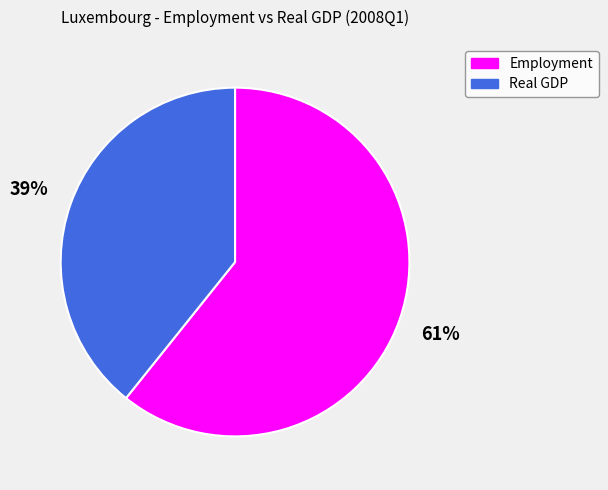

To the nearest percent, what portion does Employment represent?

61%